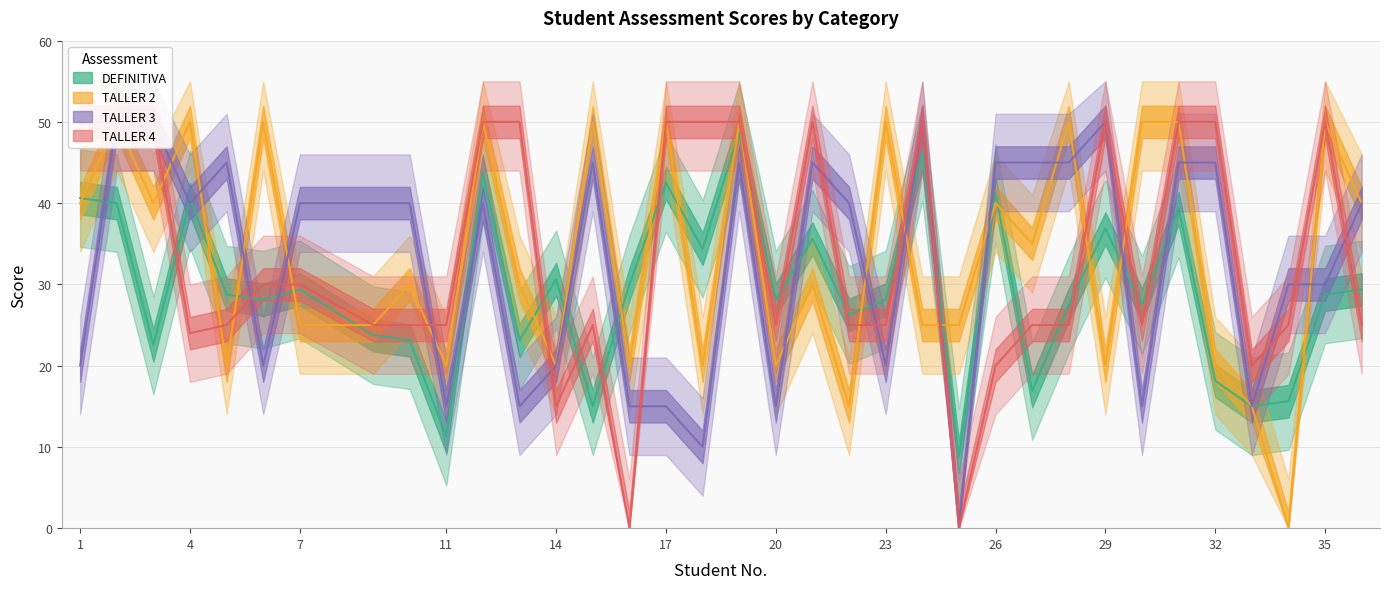

What is the maximum value shown in the chart?

50.0